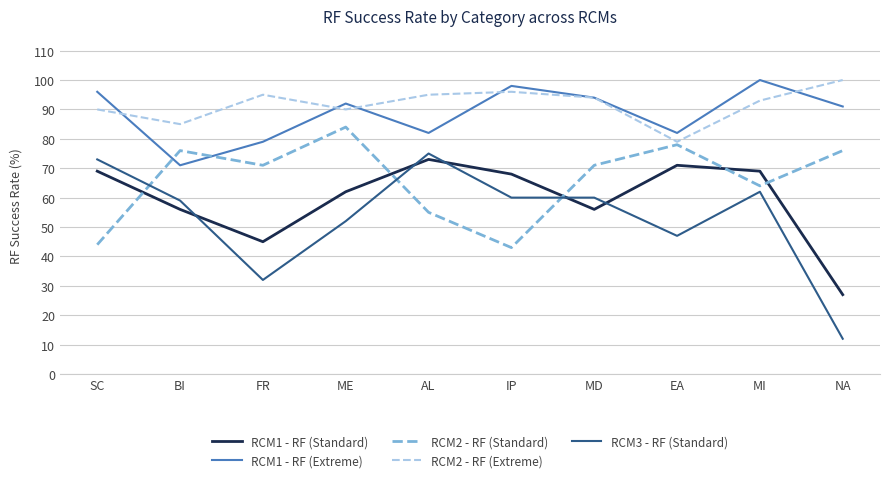

How many intersections are there between RCM1 - RF (Standard) and RCM3 - RF (Standard)?

5